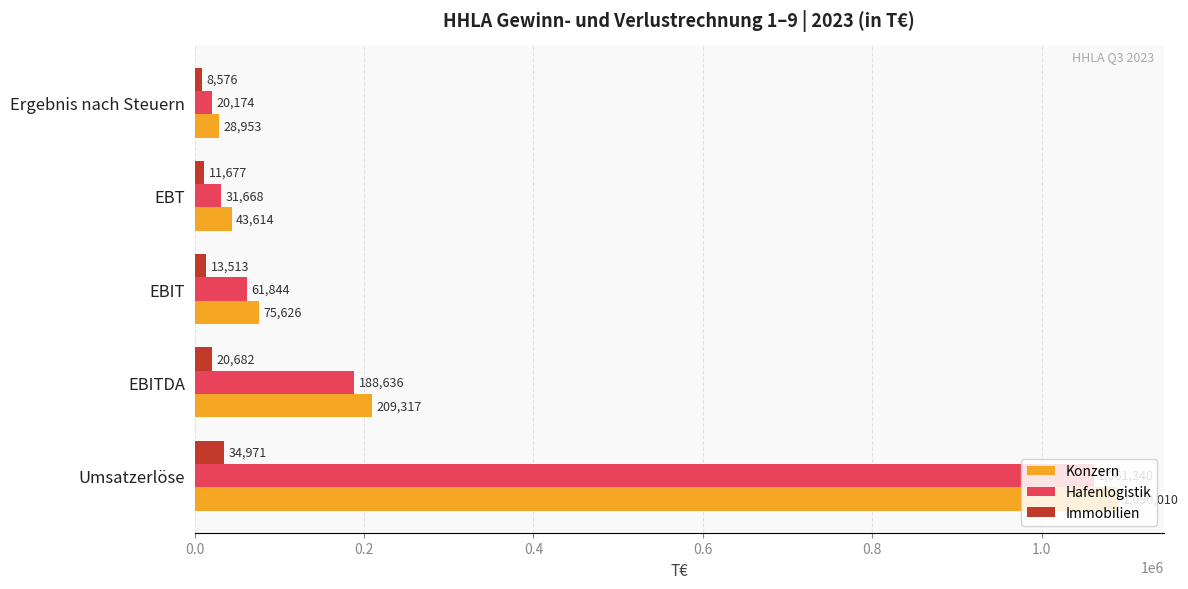

List the labels in order of Immobilien value, smallest first.

Ergebnis nach Steuern, EBT, EBIT, EBITDA, Umsatzerlöse